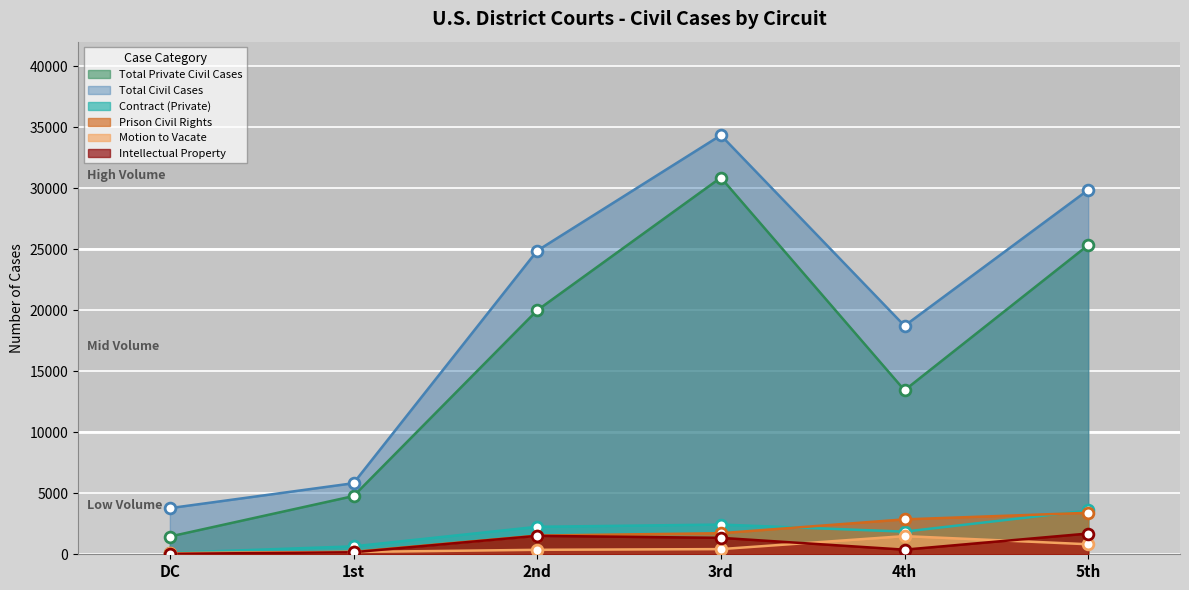

Which series contains the lowest Y value?

Intellectual Property